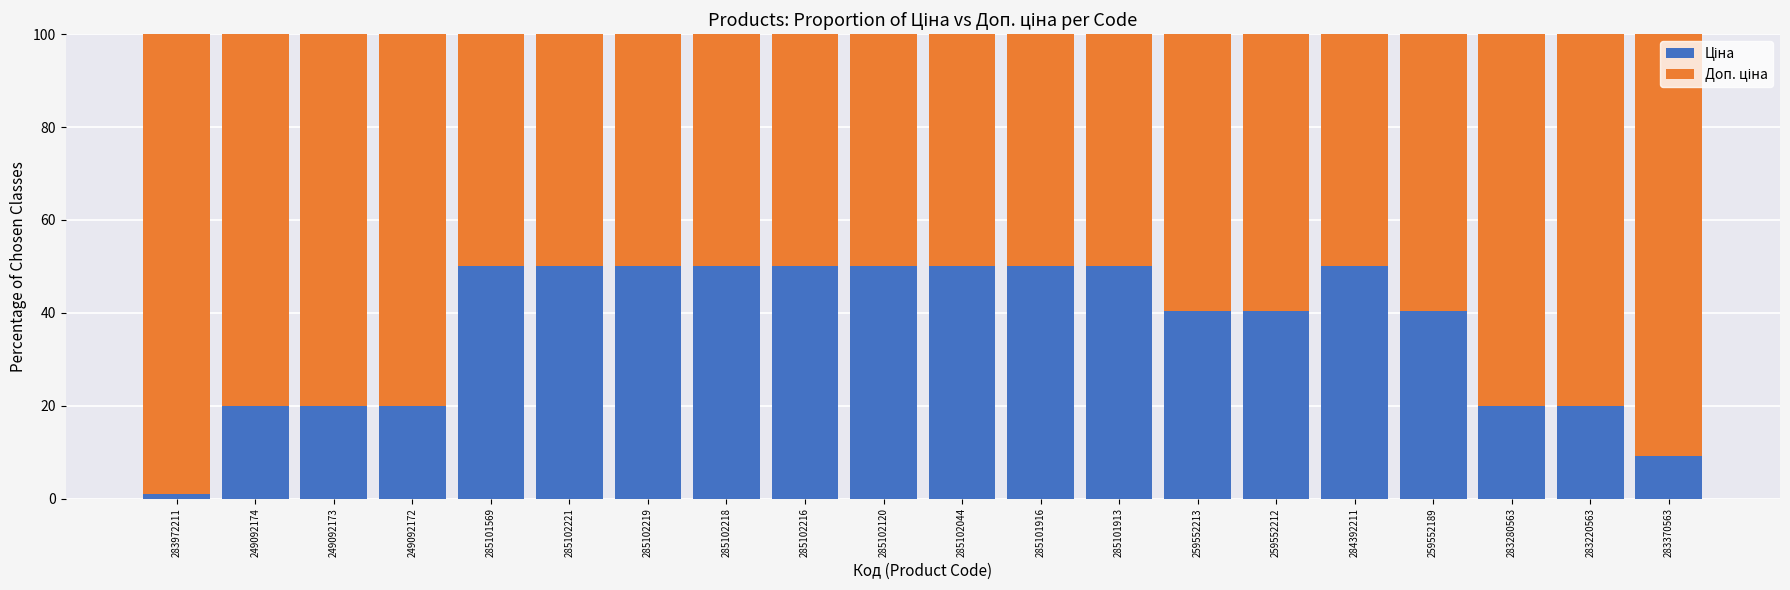

What is the total value across all series at 285102221?

100.0